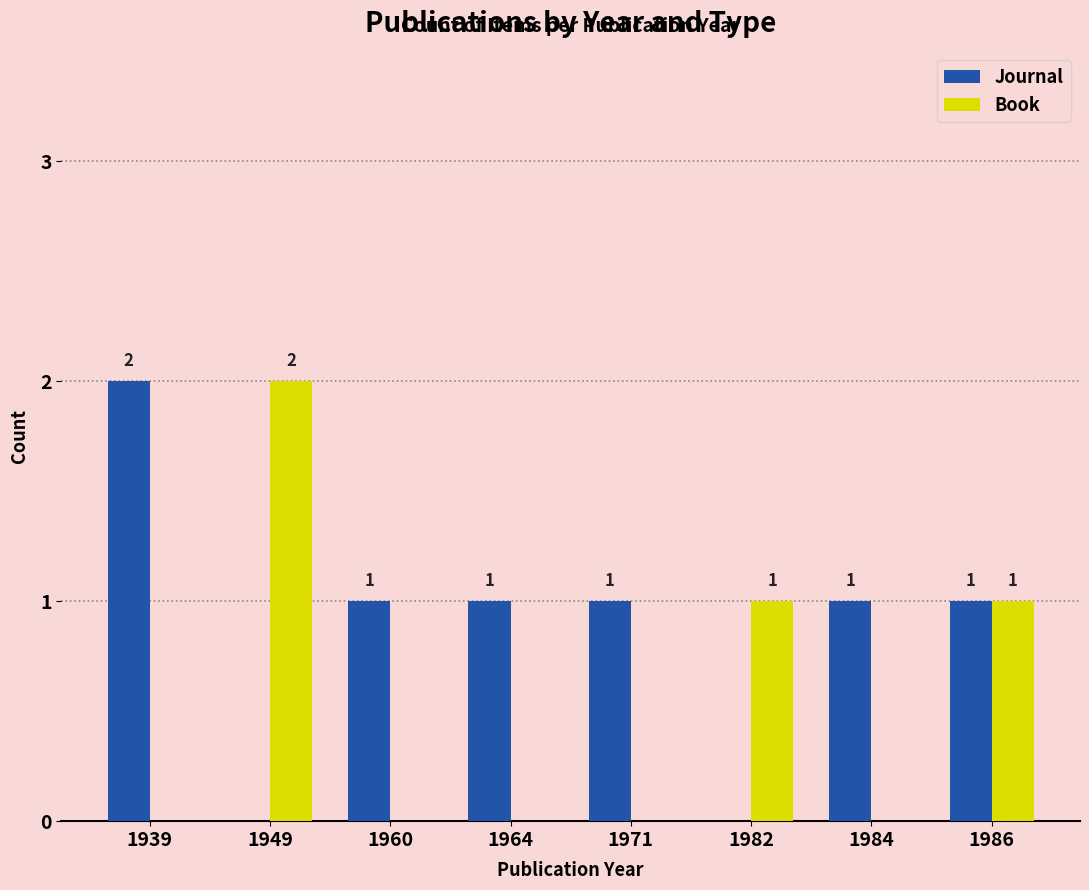

True or false: Journal has a value of 0 at 1984.

False